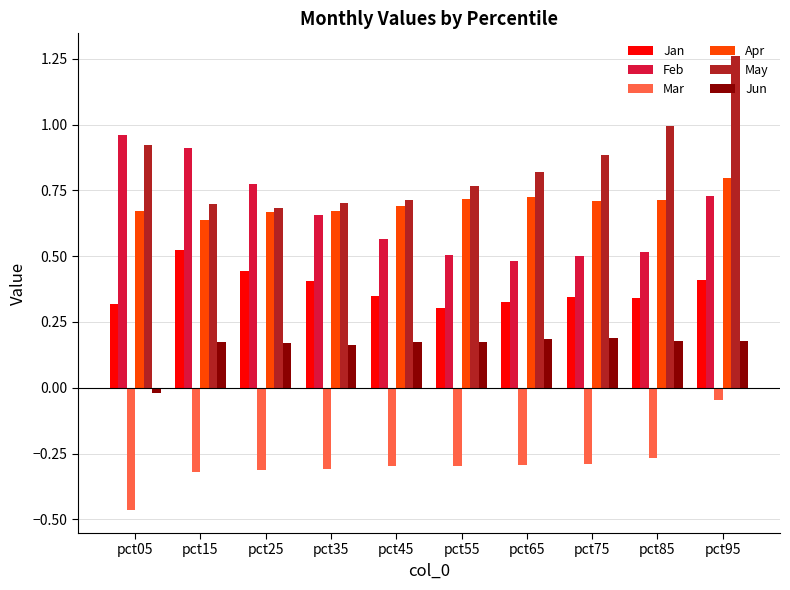

How many groups of bars are there?

10